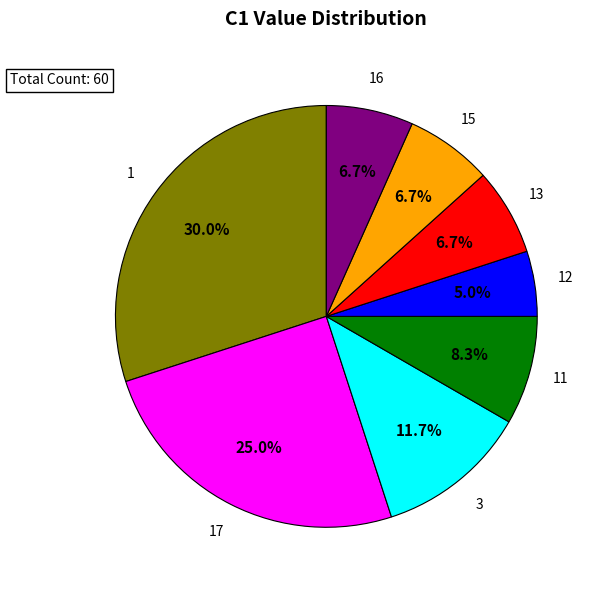

Does any single category account for the majority?

No